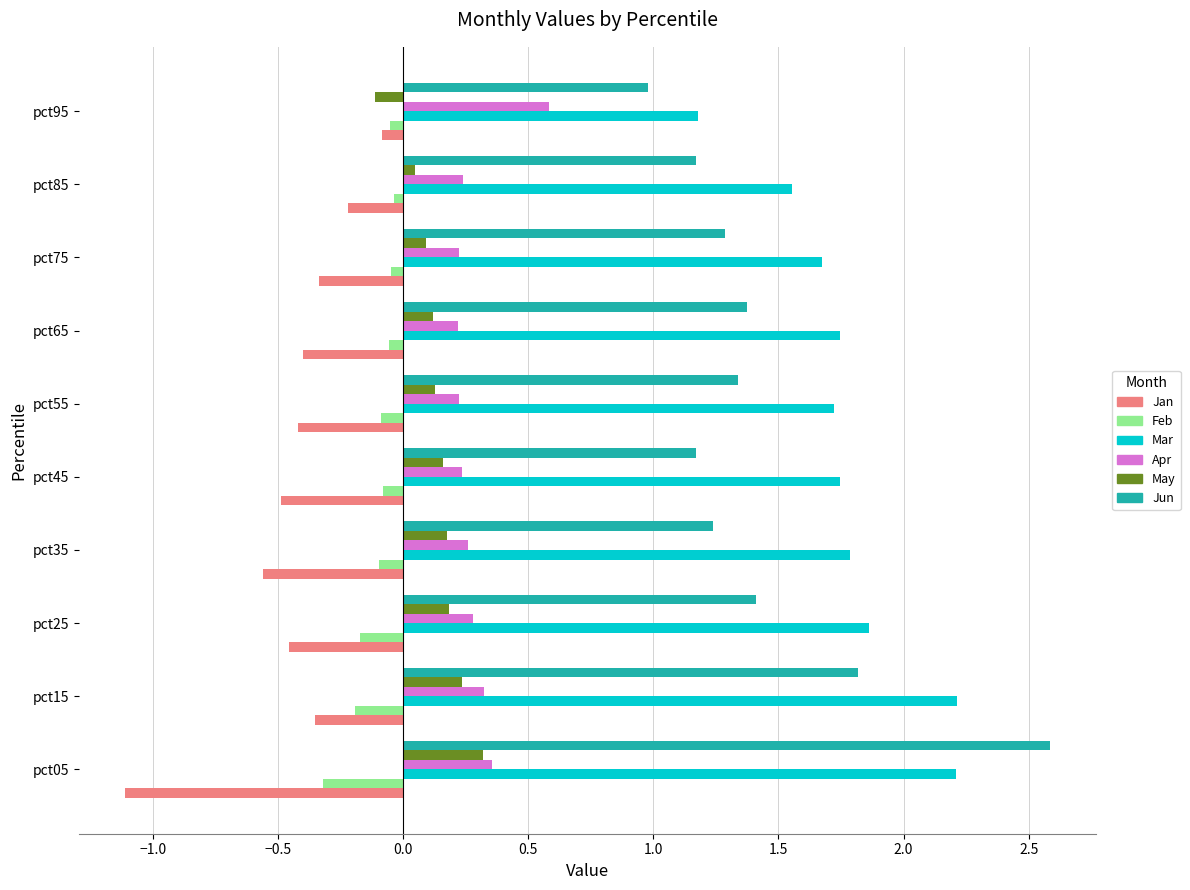

True or false: Apr has a value of 0.6 at pct95.

True